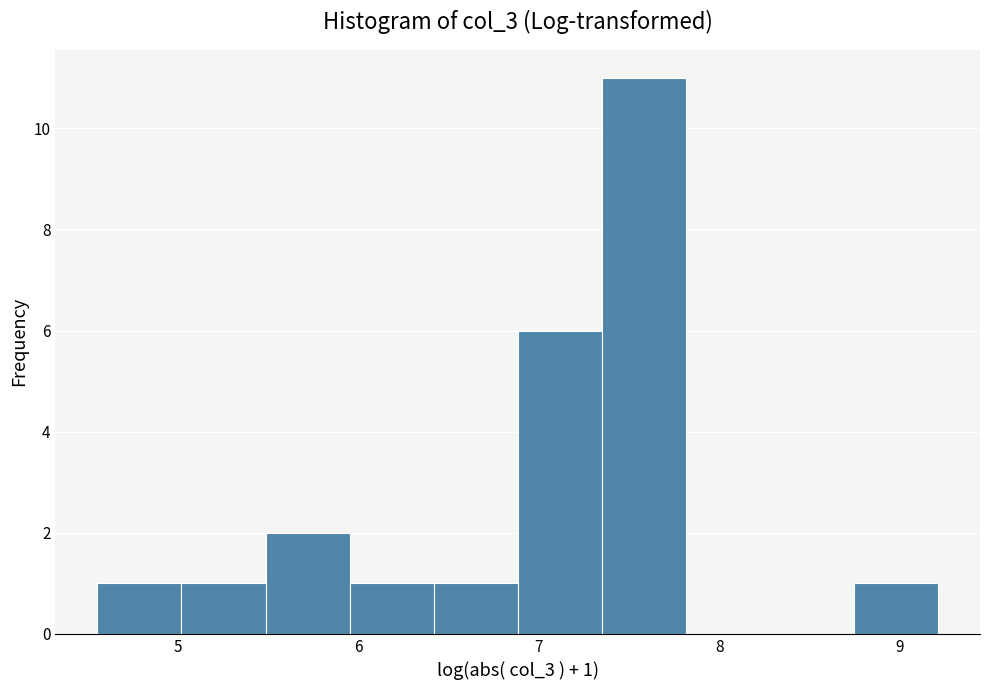

Over which range of the x-axis is the bar tallest?

7.3 to 7.8